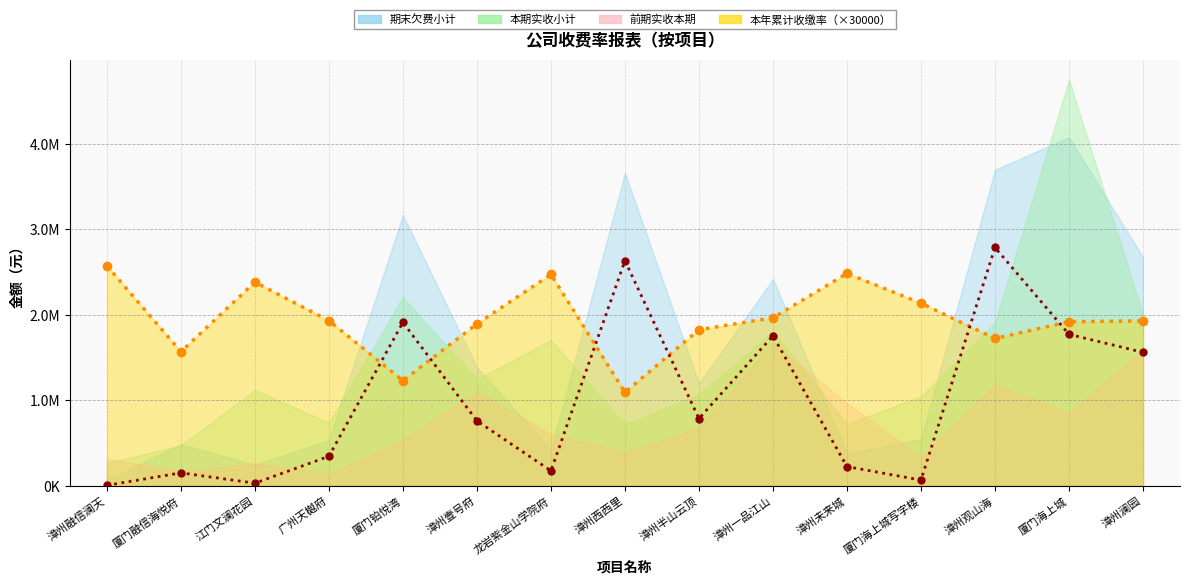

What is the spread (max minus min) of values at 江门文澜花园?

1121765.3